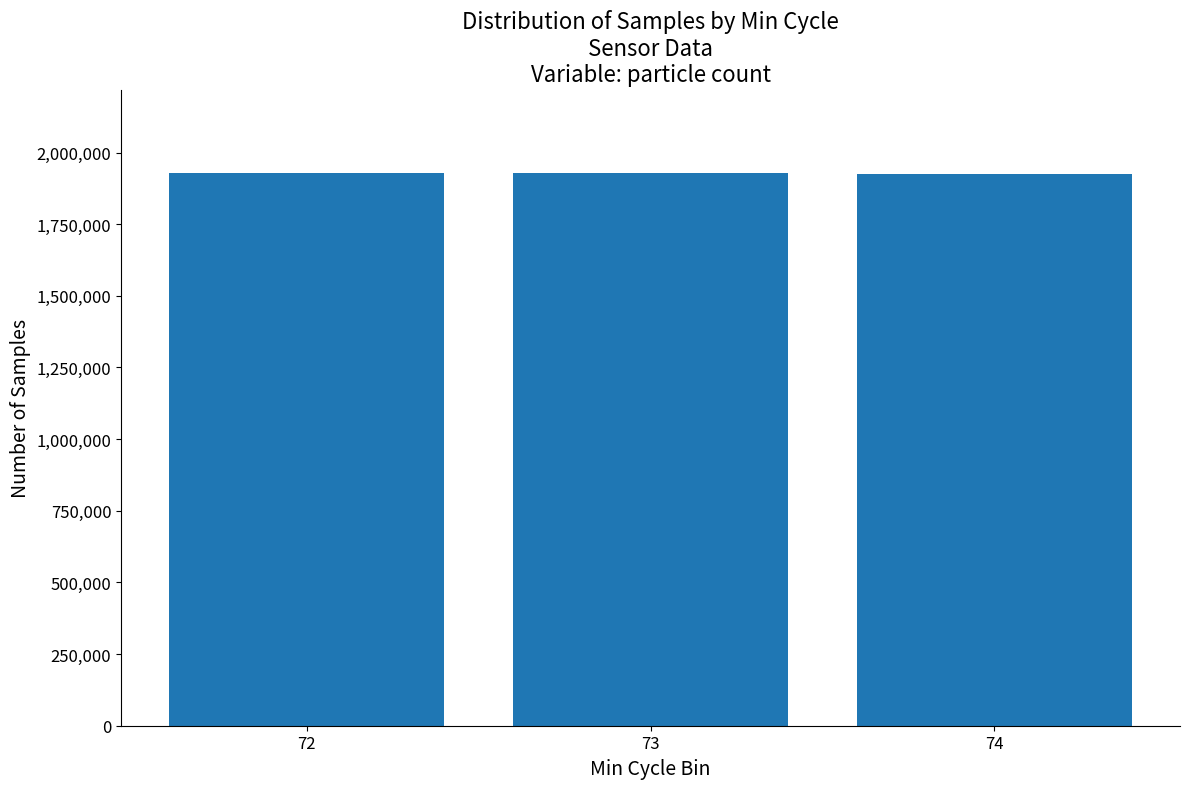

What is the maximum value shown in the chart?

1930350